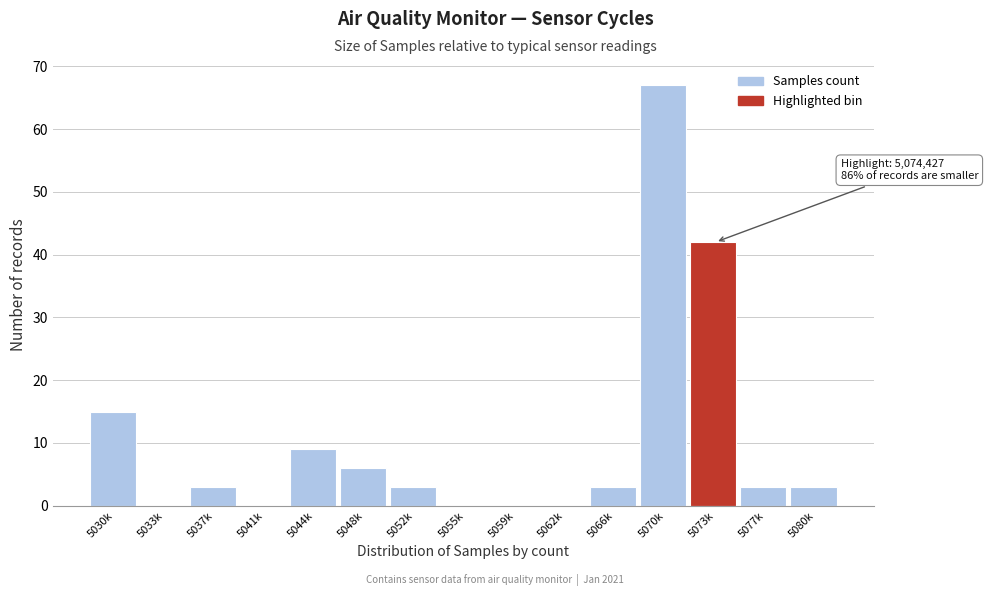

Reading right to left, list all the values displayed in this chart.

5080k=3	5077k=3	5073k=42	5070k=67	5066k=3	5062k=0	5059k=0	5055k=0	5052k=3	5048k=6	5044k=9	5041k=0	5037k=3	5033k=0	5030k=15